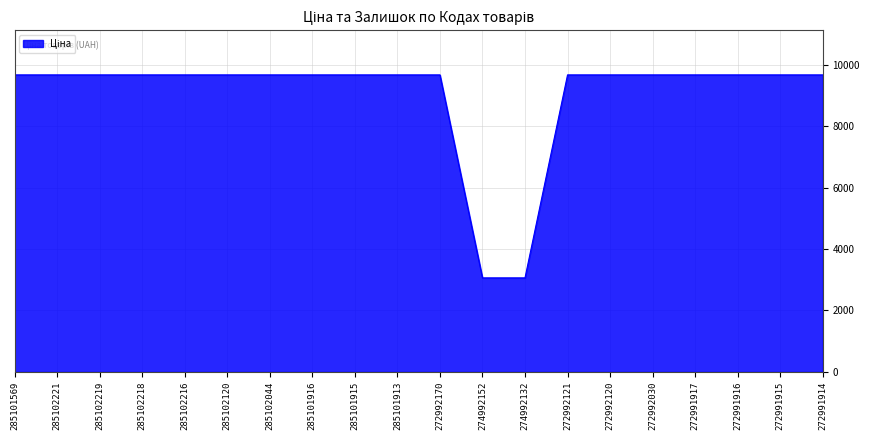

Is it true that the value at 274992152 is 5223.0?

False